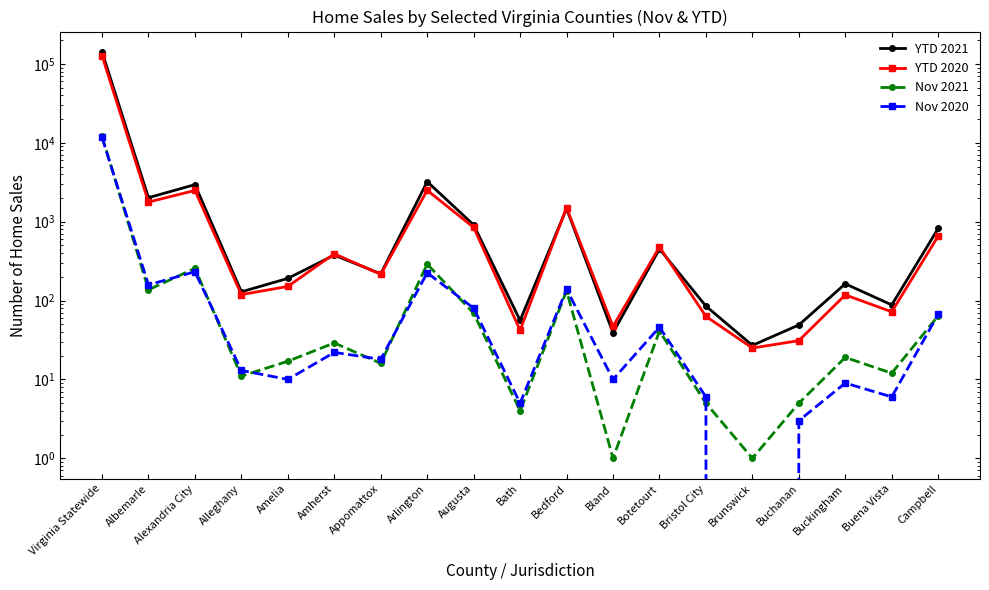

At Arlington, list the series in order from smallest to largest.

Nov 2020, Nov 2021, YTD 2020, YTD 2021